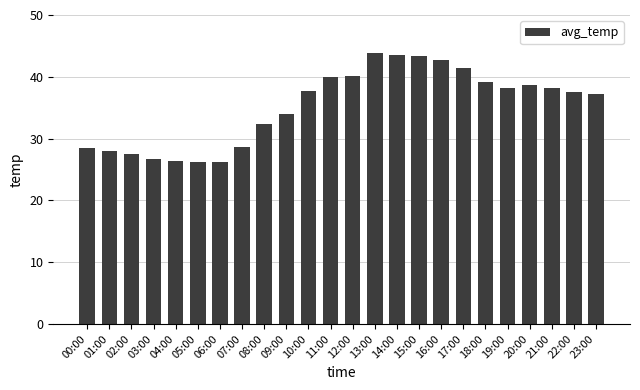

Does the chart contain any negative values?

No